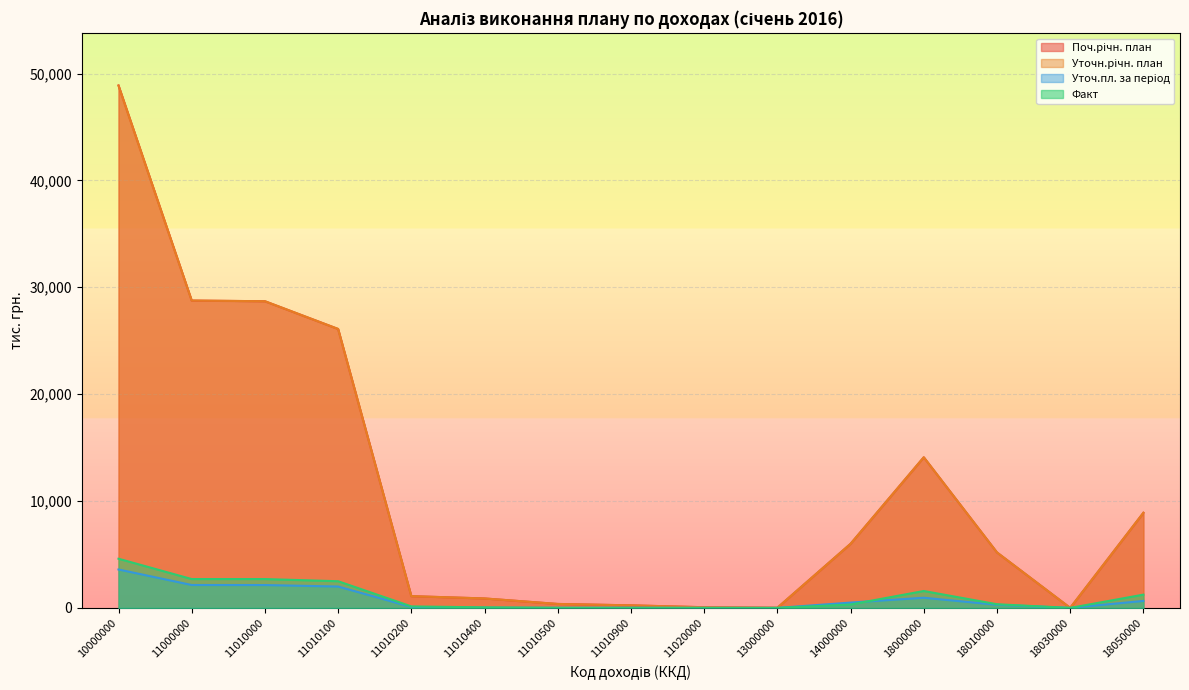

At how many categories does at least one series exceed 10857?

5